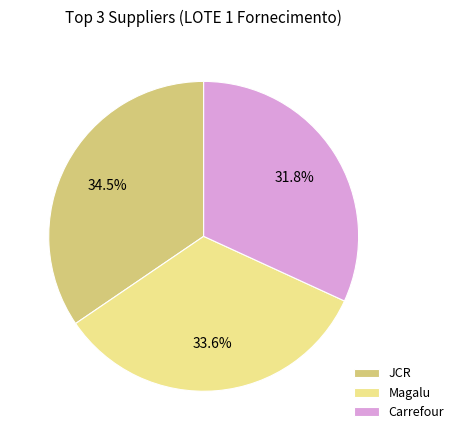

Is there any slice that represents more than half of the pie?

No